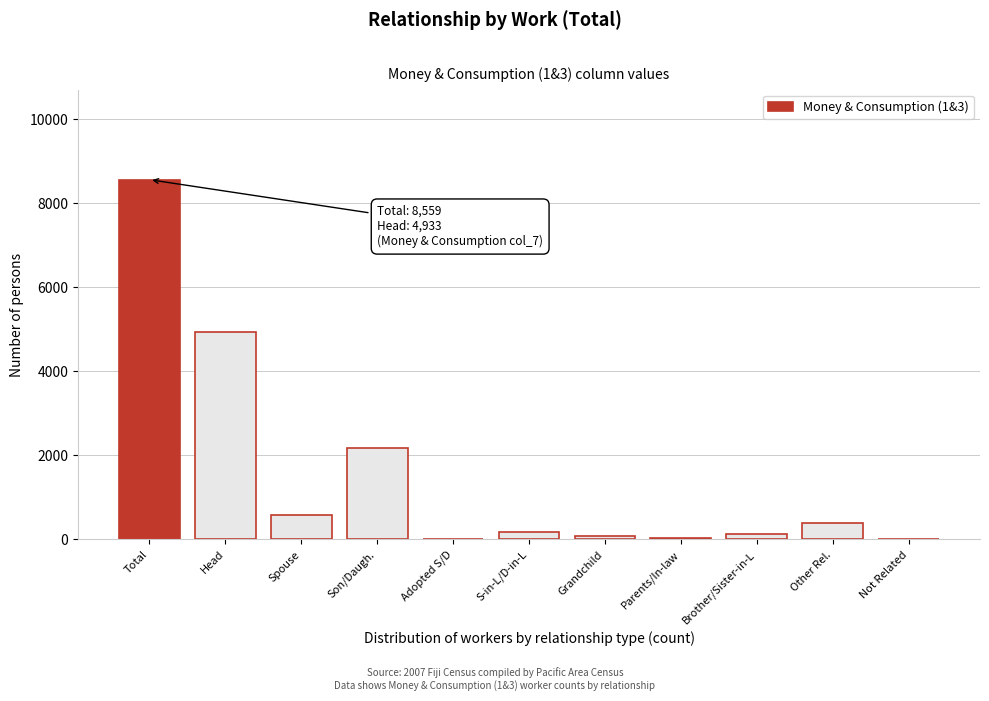

Which category has the highest value across all series?

Total